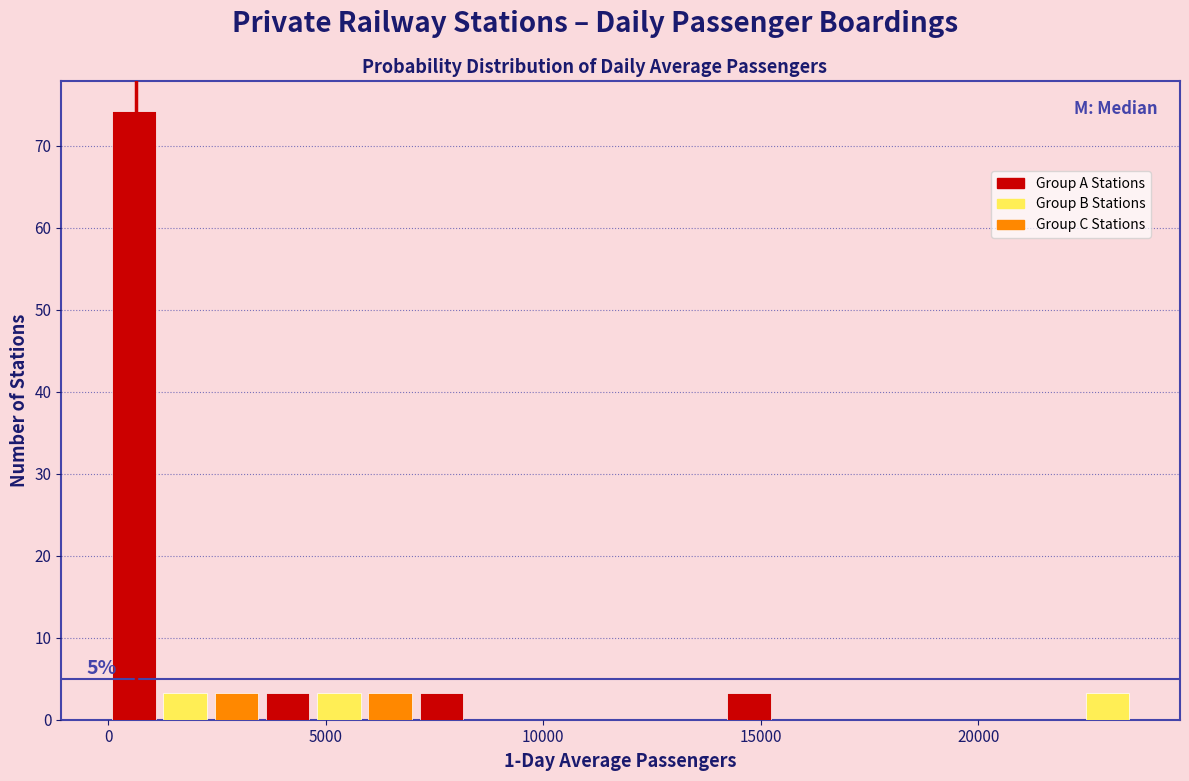

Read against the x-axis, roughly where is the centre of the tallest bar?

500